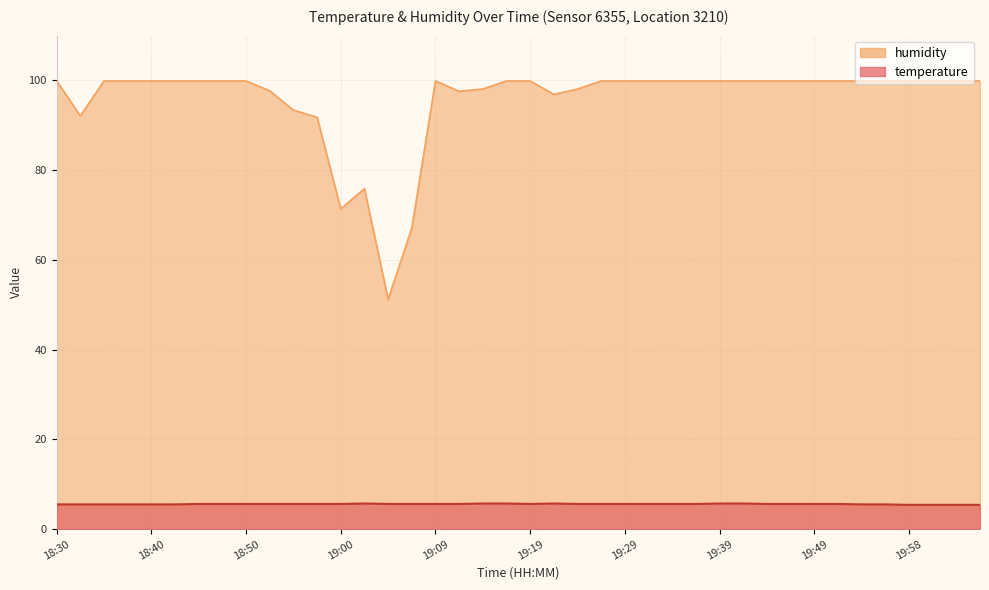

What is the difference between the maximum and second lowest values in the humidity series?

32.8